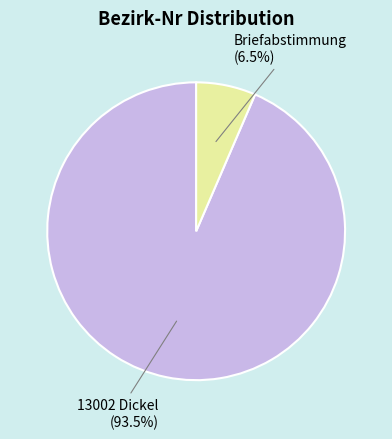

To the nearest percent, what is the difference between the 13002 Dickel and Briefabstimmung slice percentages?

87%